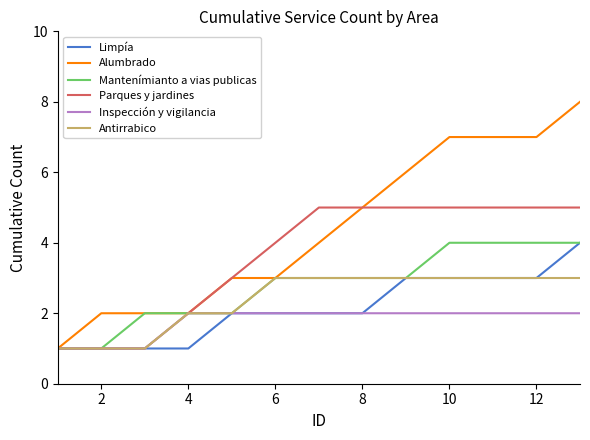

Which series has the largest total across all categories?

Alumbrado